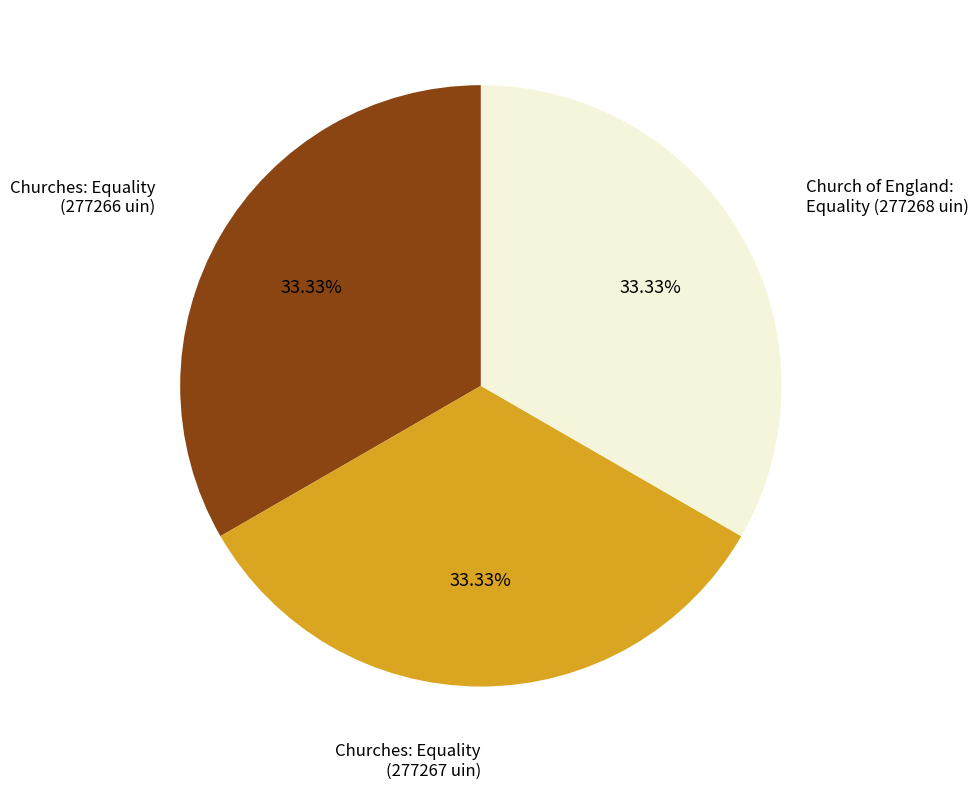

Does any single category account for the majority?

No